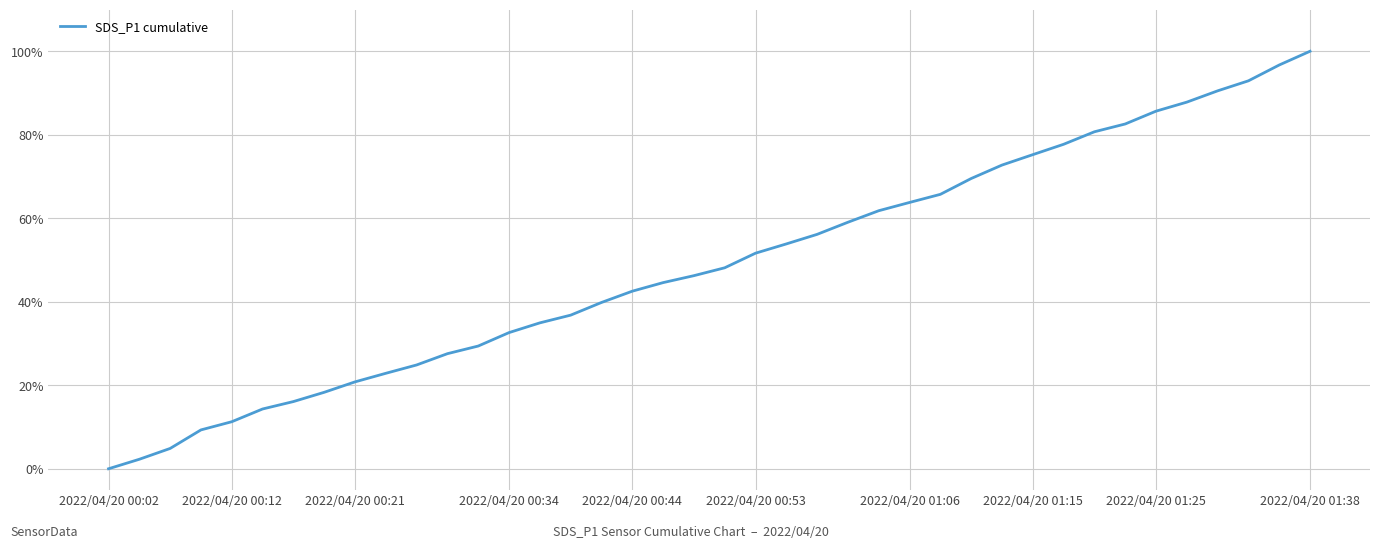

Reading left to right, extract all data points from this chart.

0.0	2.3	4.9	9.3	11.3	14.3	16.1	18.3	20.8	22.9	24.9	27.6	29.4	32.6	34.9	36.8	39.8	42.5	44.6	46.2	48.1	51.6	53.9	56.1	59.0	61.8	63.8	65.7	69.5	72.7	75.2	77.7	80.7	82.6	85.6	87.8	90.5	92.9	96.7	100.0